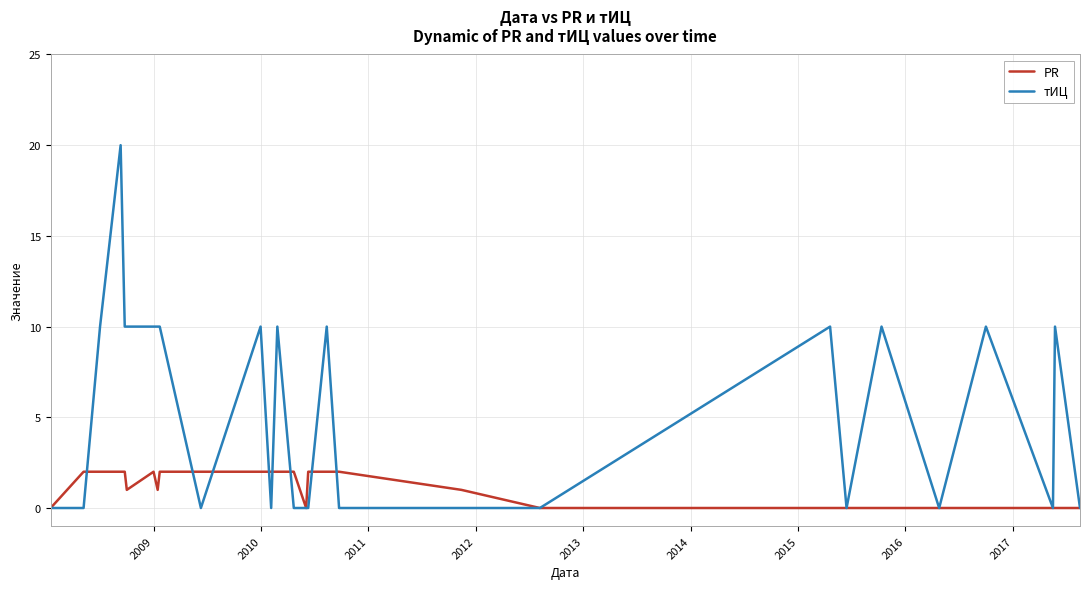

Reading left to right, extract all data points from this chart.

PR: 0	2	2	2	2	1	2	1	2	2	2	2	2	2	0	2	2	2	1	0	0	0	0	0	0	0	0	0
тИЦ: 0	0	10	20	10	10	10	10	10	0	10	0	10	0	0	0	10	0	0	0	10	0	10	0	10	0	10	0